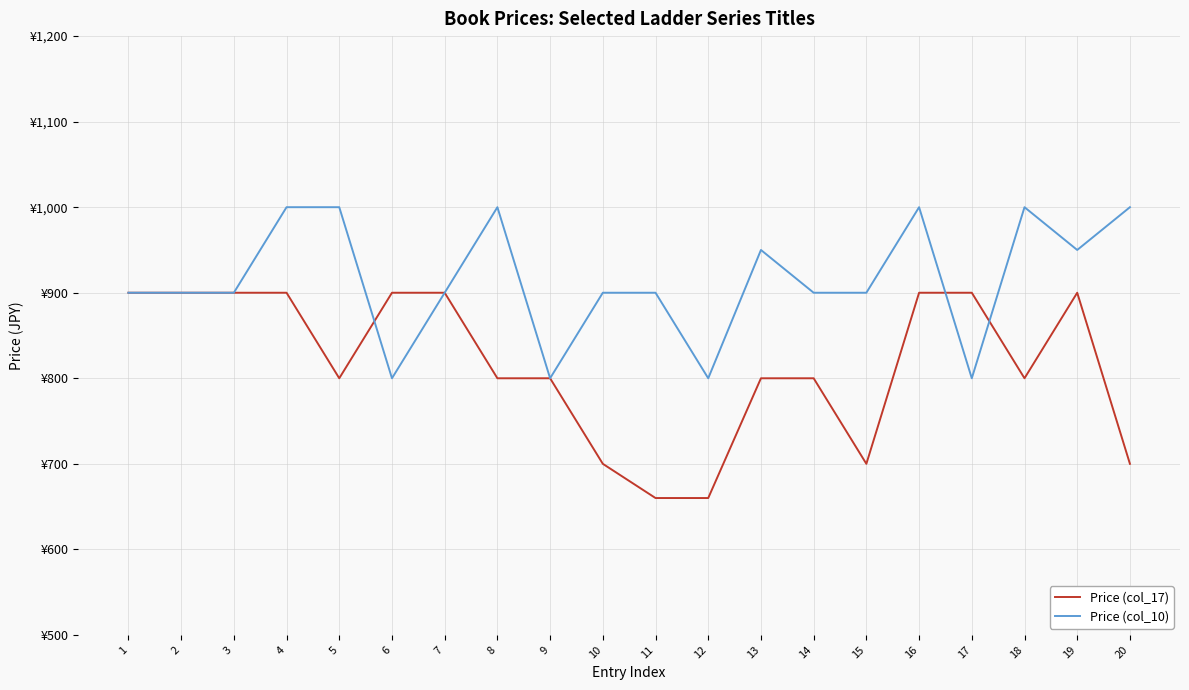

How many data points in Price (col_10) are less than 900?

4